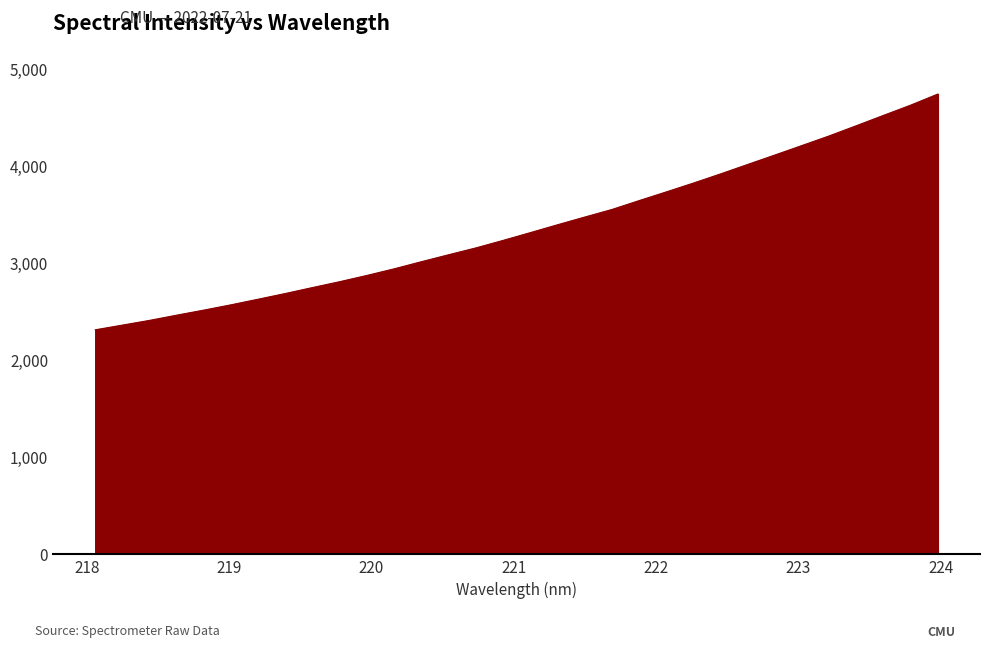

What is the sum of all values?

107622.0